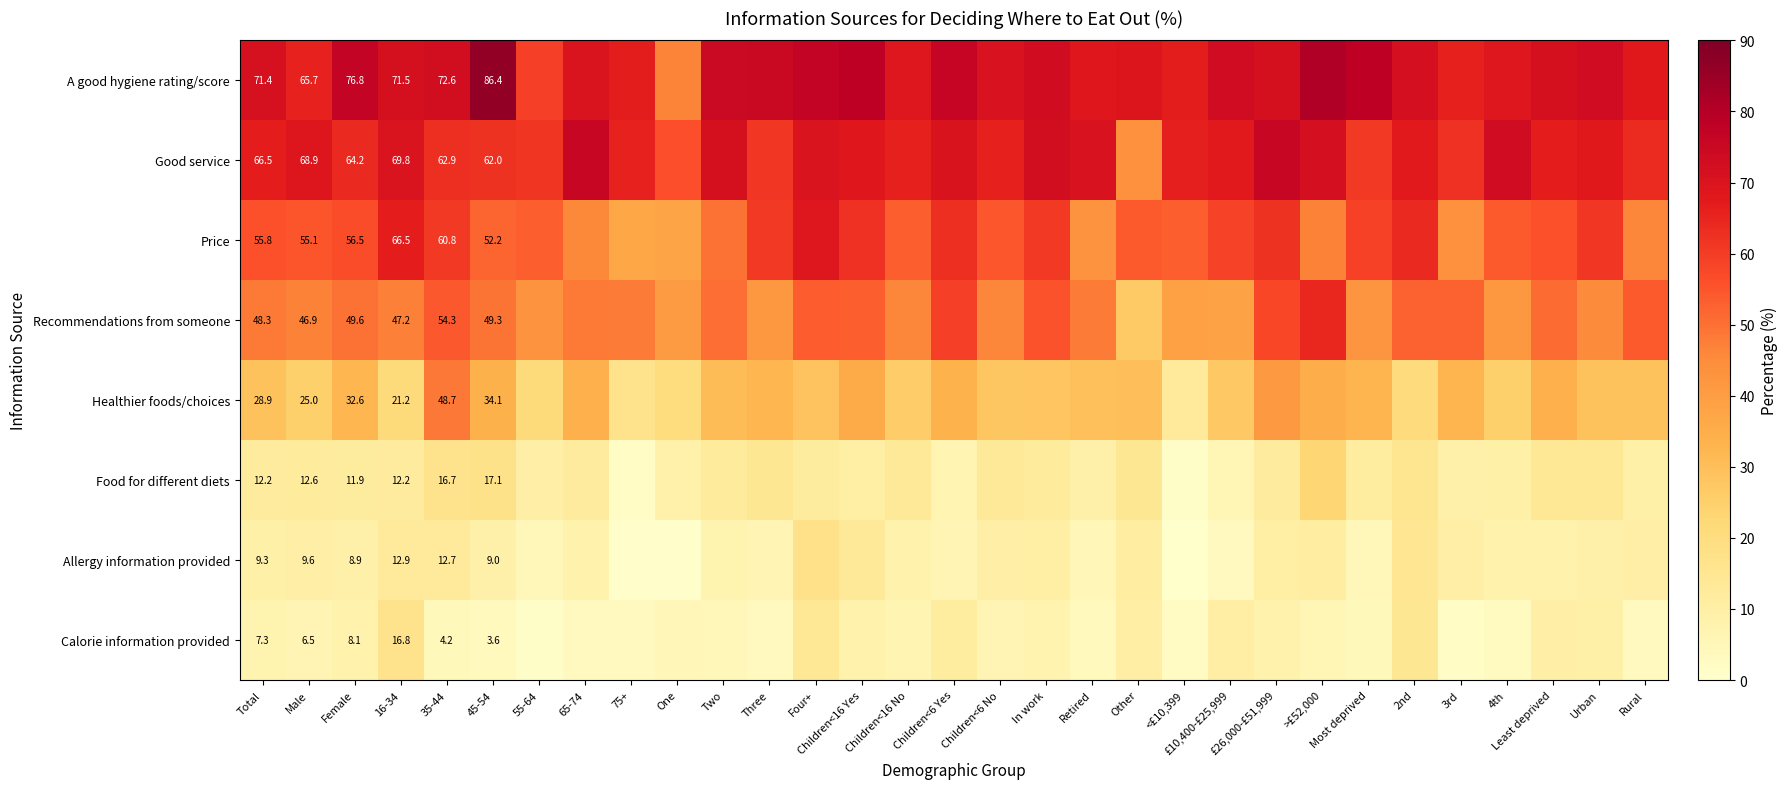

True or false: Calorie information provided has a value of 1.8 at 45-54.

False